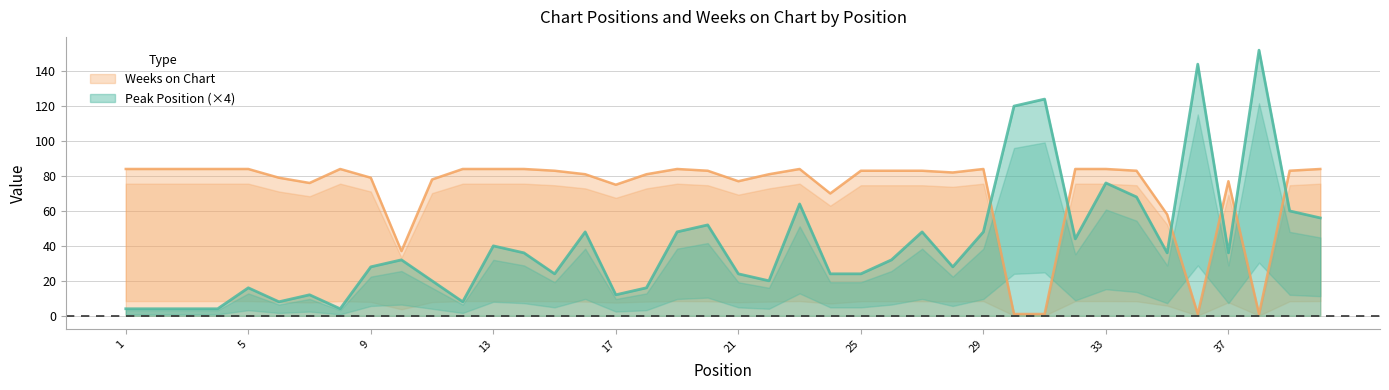

What is the difference between the second highest and minimum values in the Peak Position series?

140